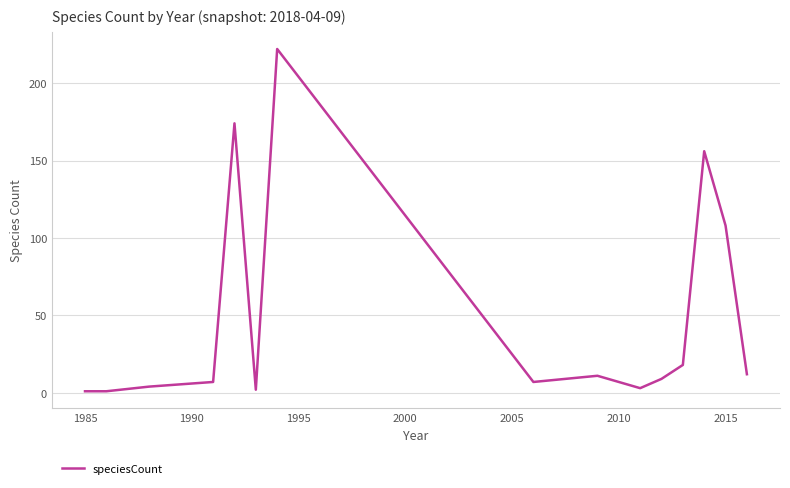

What is the difference between the maximum and minimum values?

221